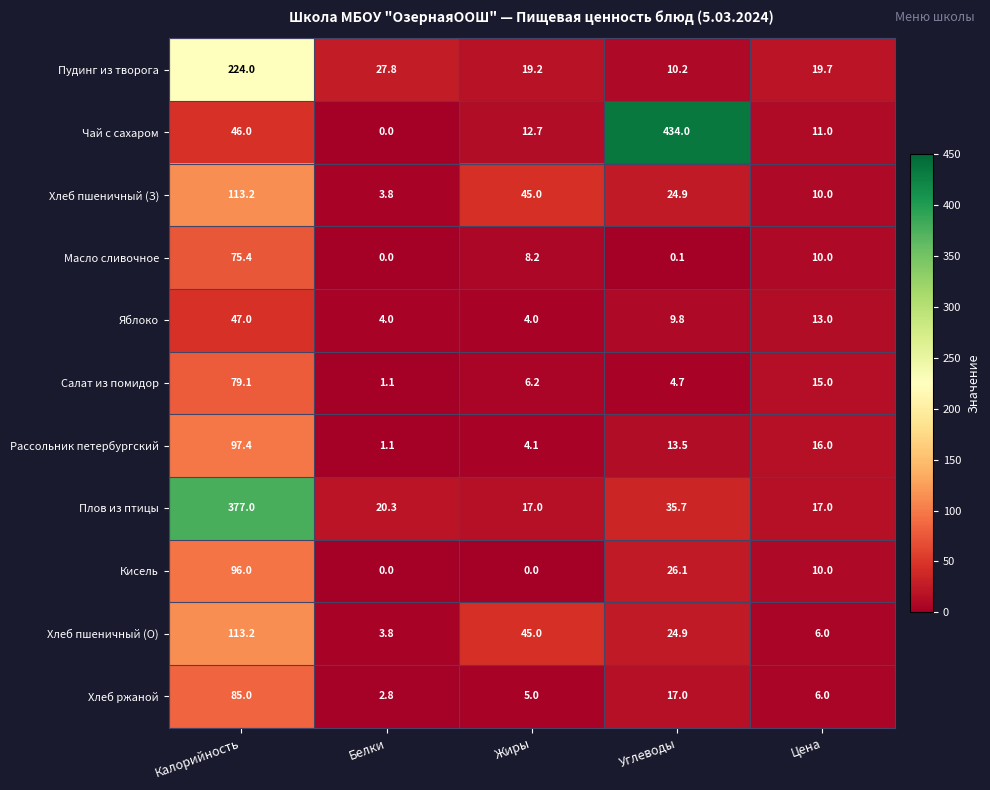

What is the maximum value shown in the chart?

434.0